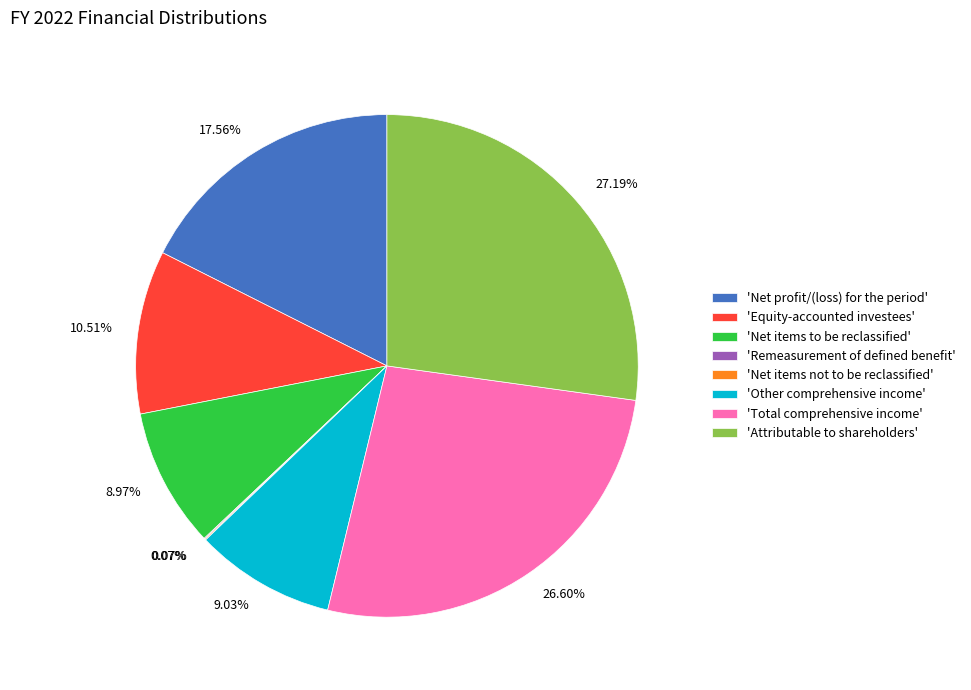

Does 'Total comprehensive income' account for over 50% of the chart?

No